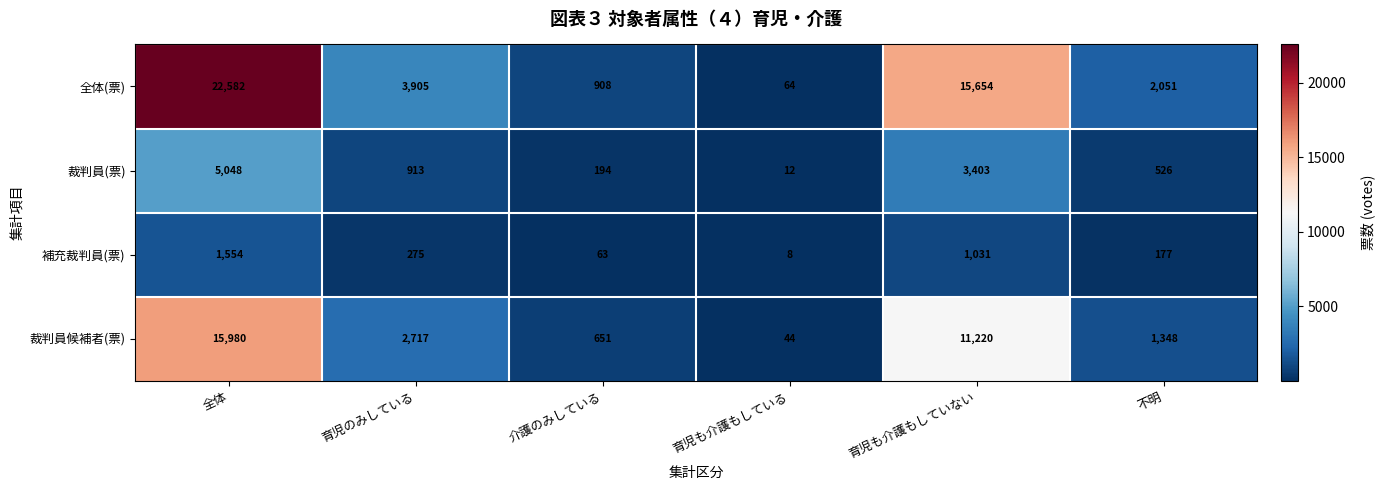

Which series has the largest range (max minus min)?

全体(票)